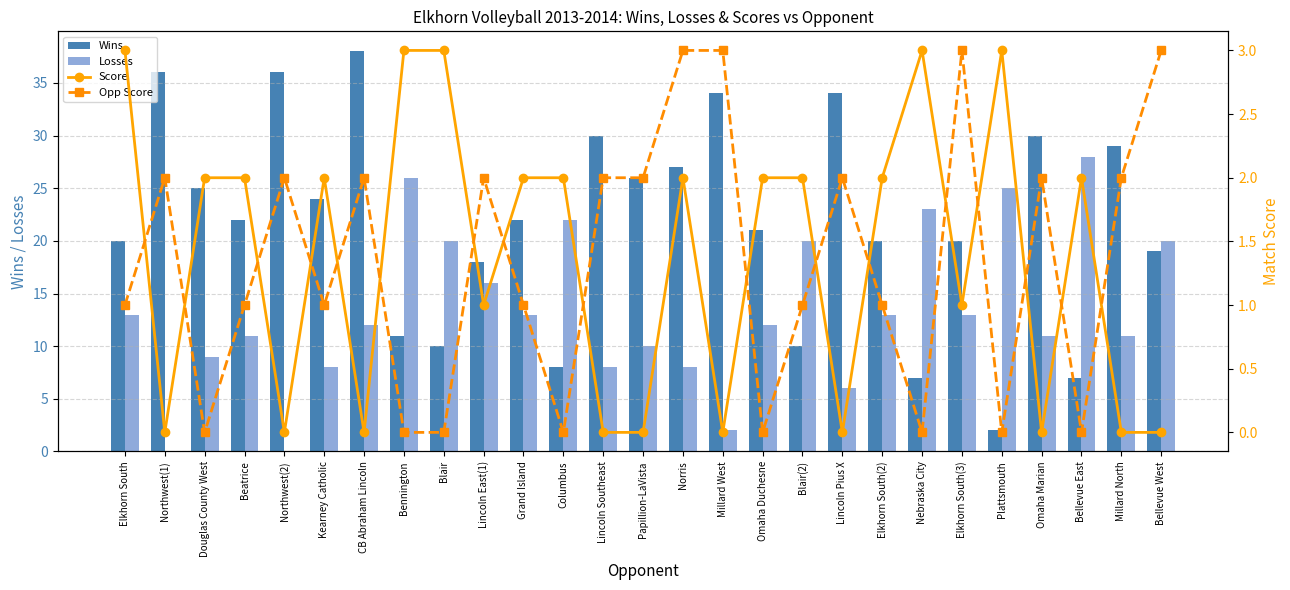

Is the value of Score at CB Abraham Lincoln greater than the value of Losses at Omaha Duchesne?

No